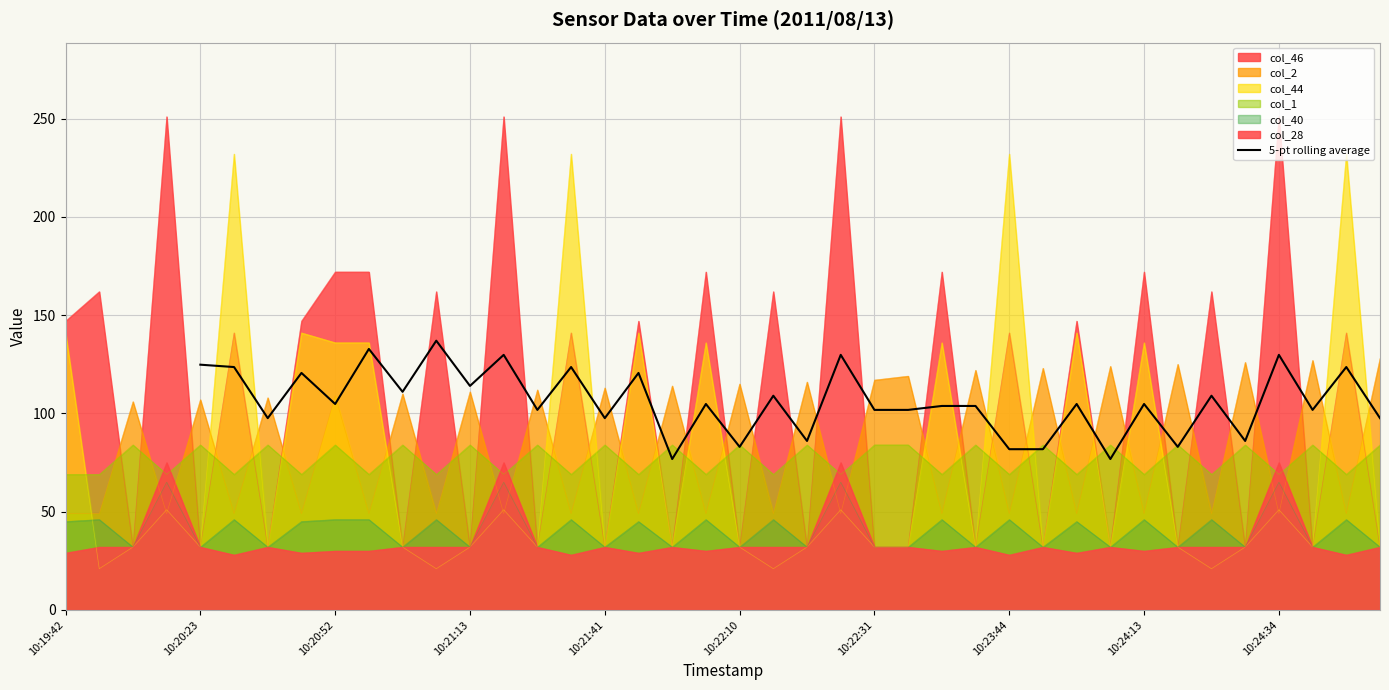

Is it true that 5-pt rolling average equals 176.4 at 10:22:31?

False